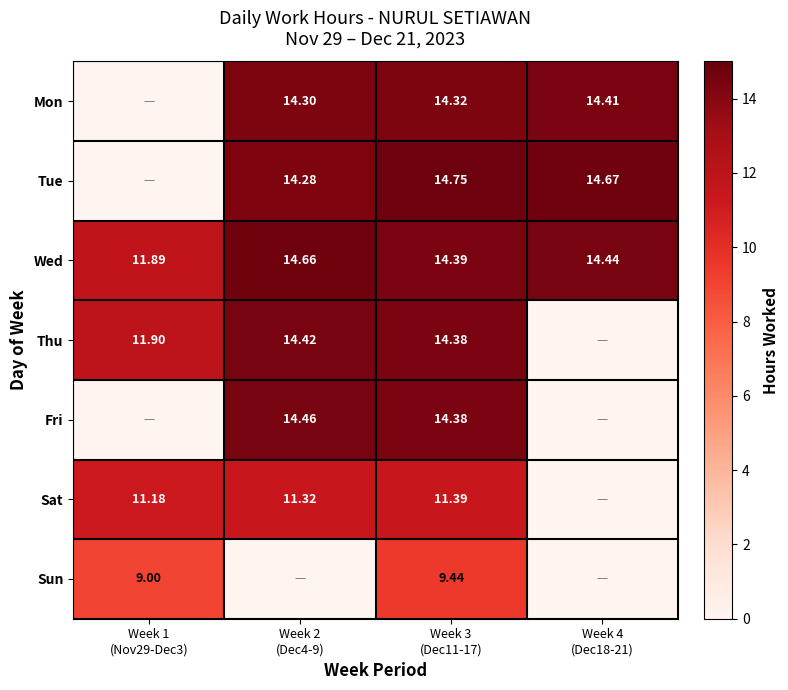

Where does the Sat series first go above 11?

Week 1 (Nov29-Dec3)